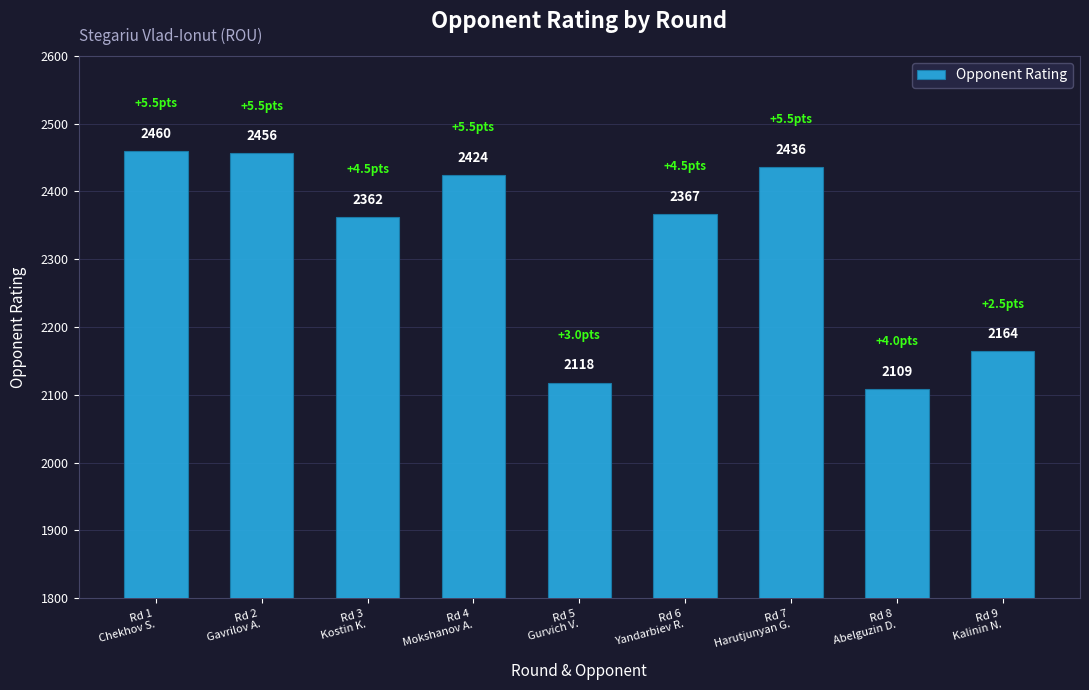

What is the value of the 5th bar from the left?

2118